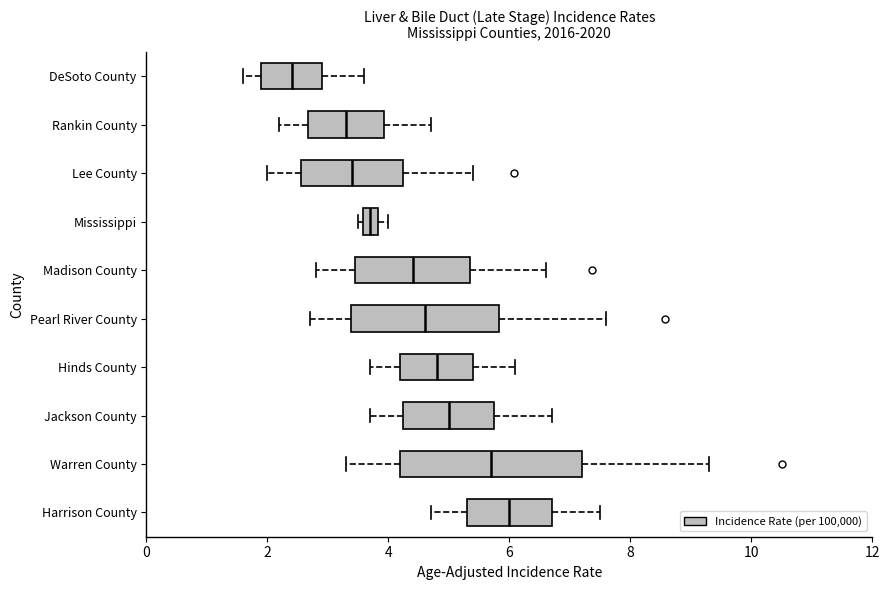

Which box is the widest, from its left edge to its right edge?

Warren County